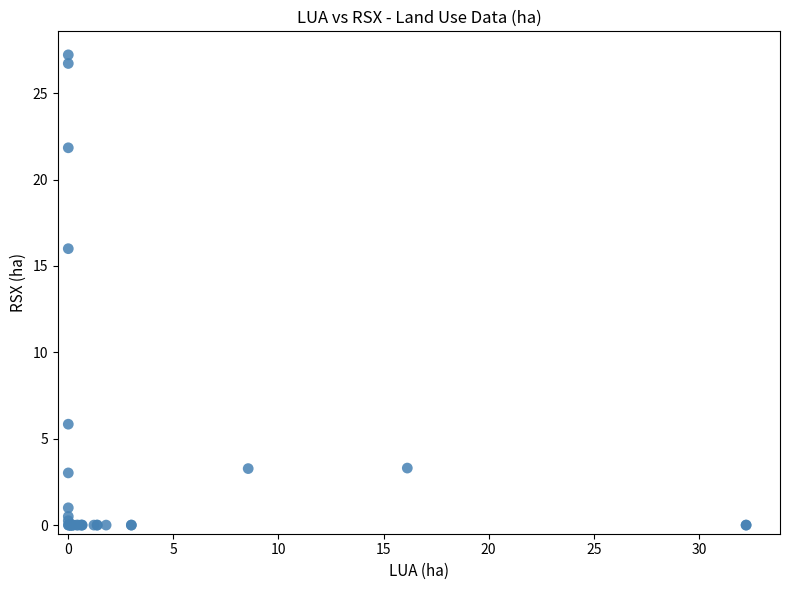

What Y value in the scatter plot is closest to 13?

16.0